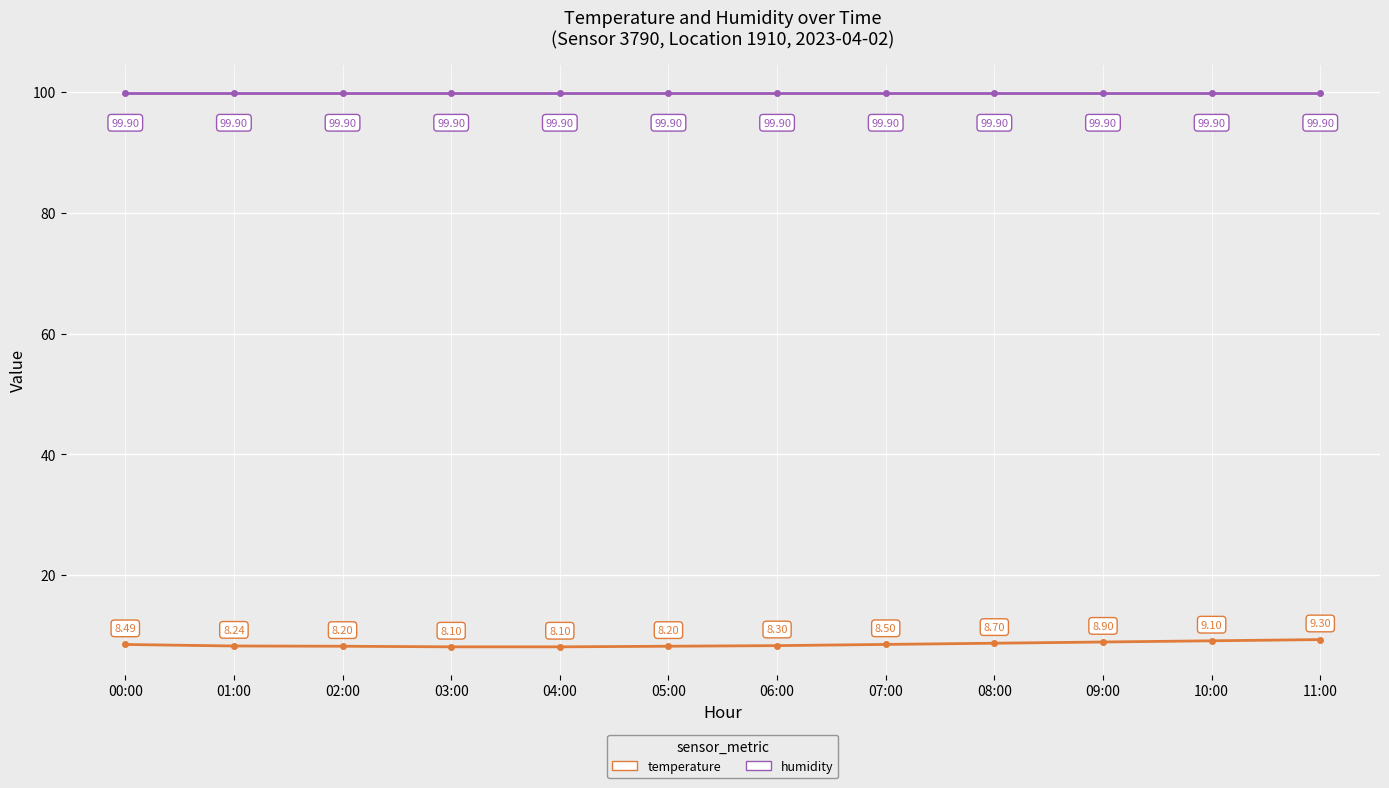

Reading right to left, what are all the values shown in this chart?

temperature: 11:00=9.3	10:00=9.1	09:00=8.9	08:00=8.7	07:00=8.5	06:00=8.3	05:00=8.2	04:00=8.1	03:00=8.1	02:00=8.2	01:00=8.2	00:00=8.5
humidity: 11:00=99.9	10:00=99.9	09:00=99.9	08:00=99.9	07:00=99.9	06:00=99.9	05:00=99.9	04:00=99.9	03:00=99.9	02:00=99.9	01:00=99.9	00:00=99.9